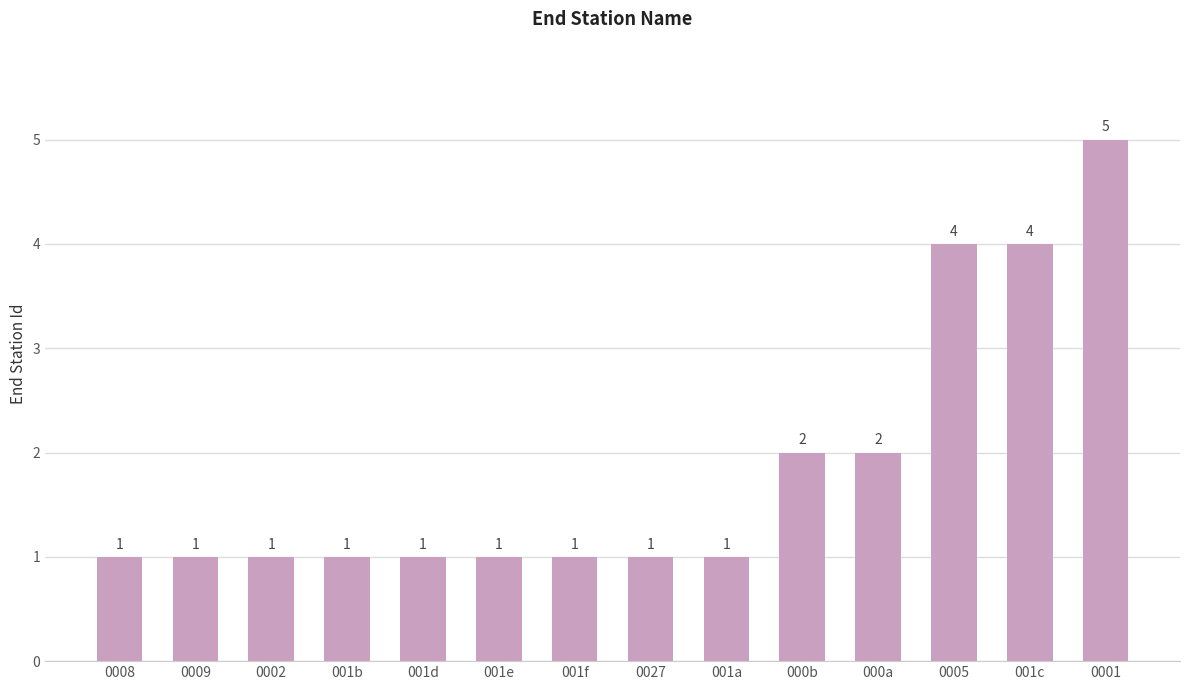

Reading left to right, extract all data points from this chart.

1	1	1	1	1	1	1	1	1	2	2	4	4	5